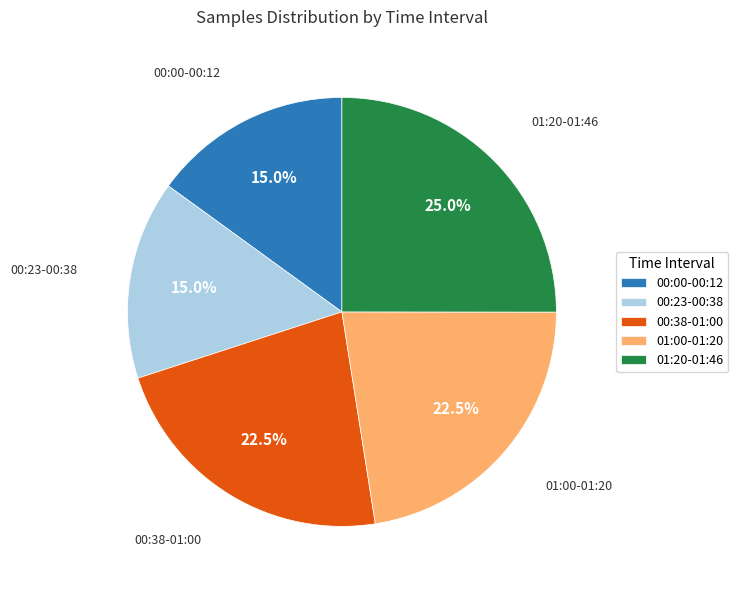

How many slices are in this pie chart?

5